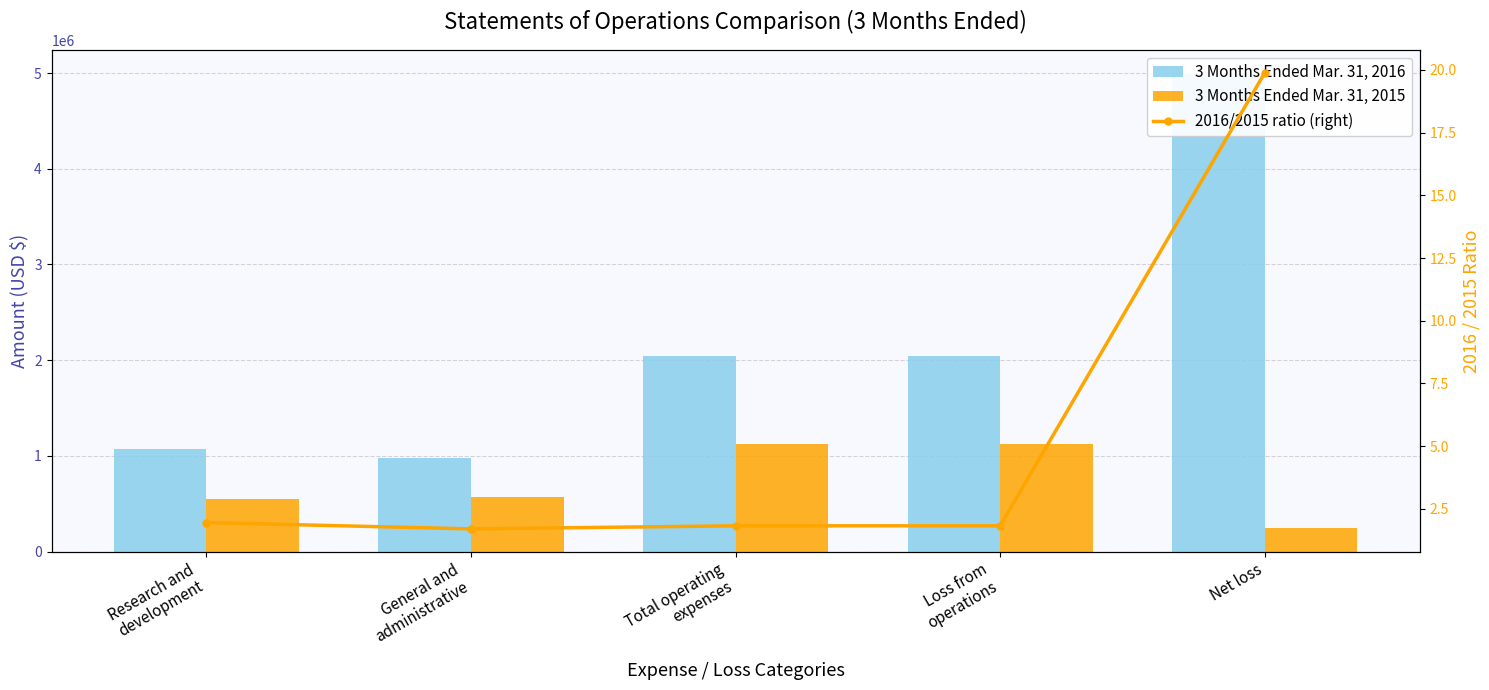

Does the chart contain stacked bars?

No